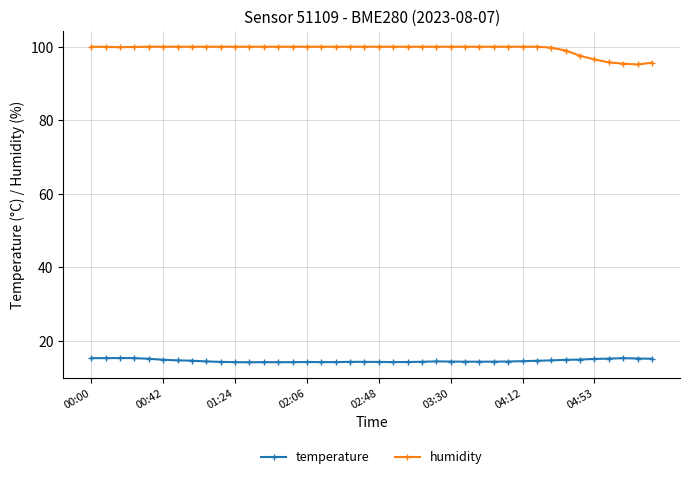

What is the difference between the maximum and minimum values in the humidity series?

4.8